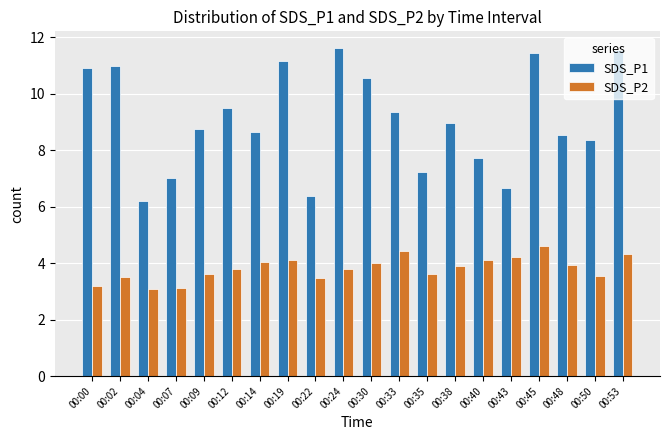

Which series changed the most between 00:48 and 00:53?

SDS_P1